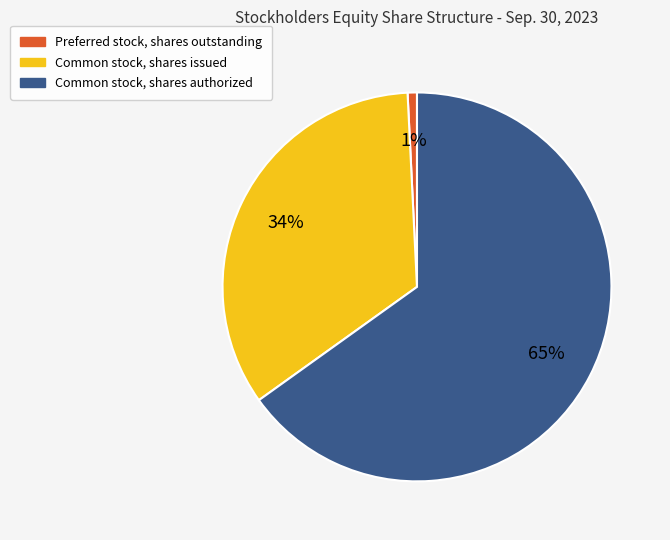

The Preferred stock, shares outstanding slice represents 11% of the pie. True or false?

False